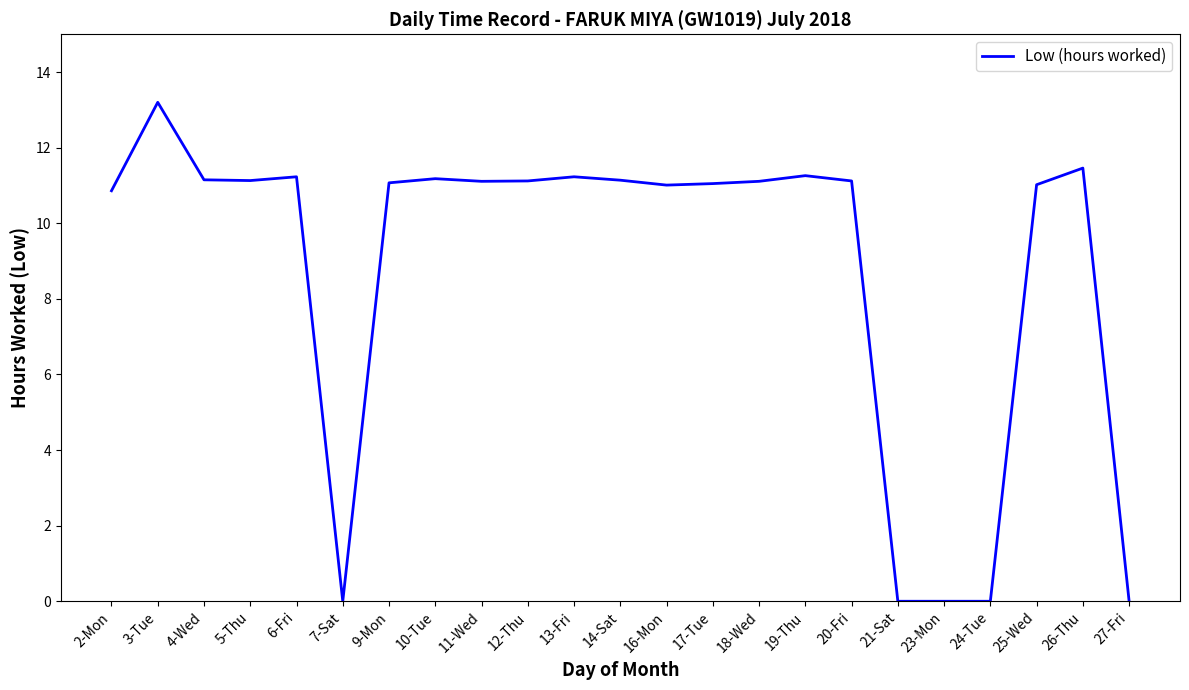

Between 12-Thu and 27-Fri, which is larger?

12-Thu